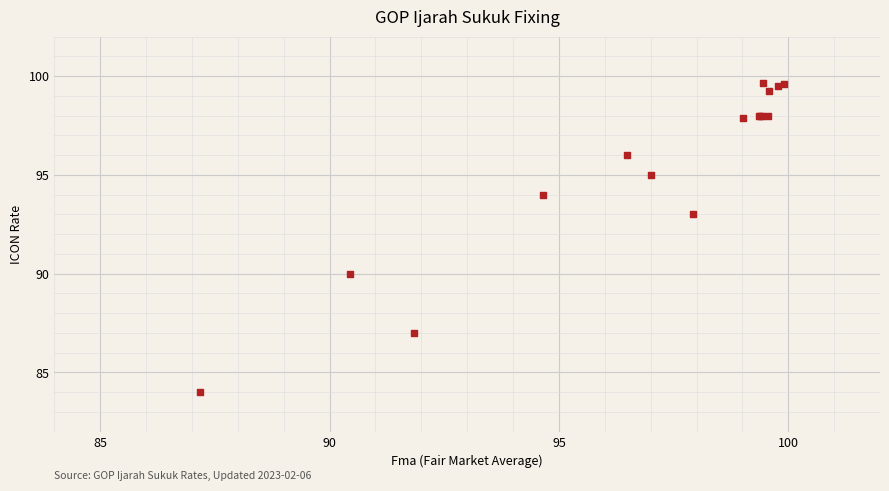

What Y value in the scatter plot is closest to 91?

90.0